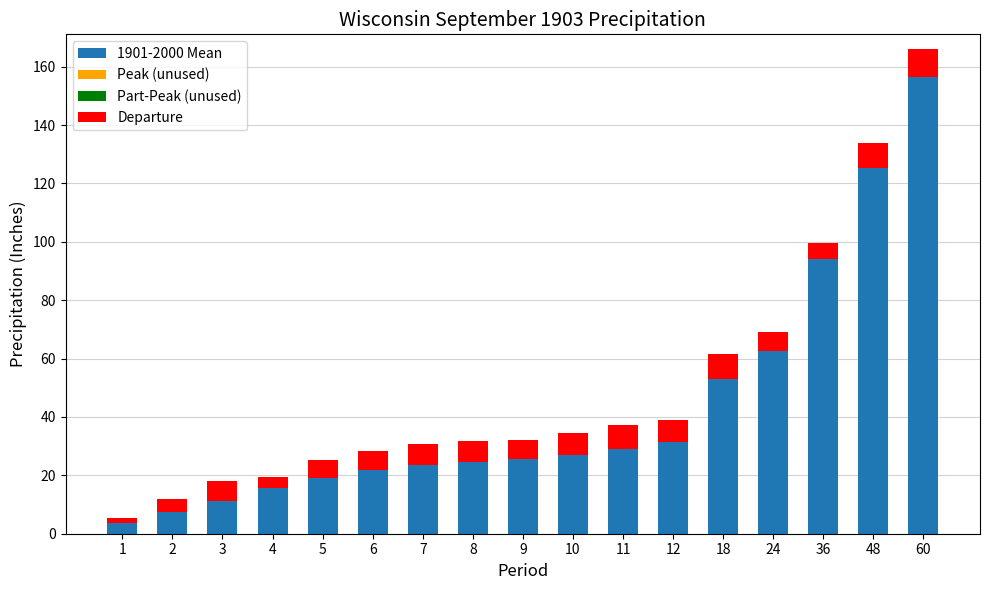

True or false: 1901-2000 Mean has a value of 15.5 at 4.

True